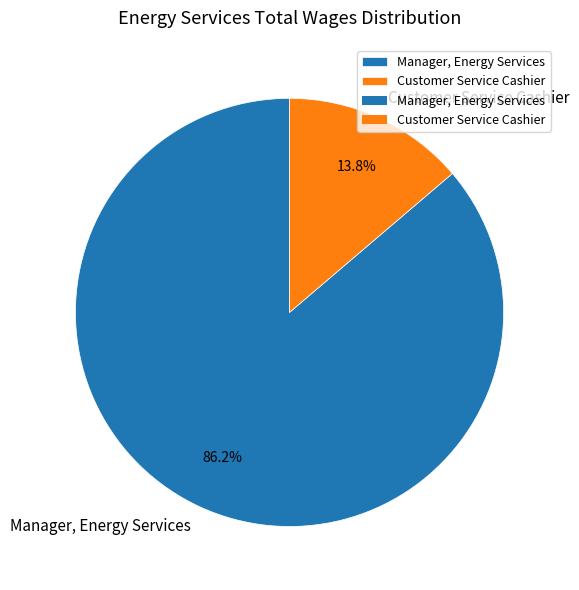

Is there a majority slice in this chart?

Yes